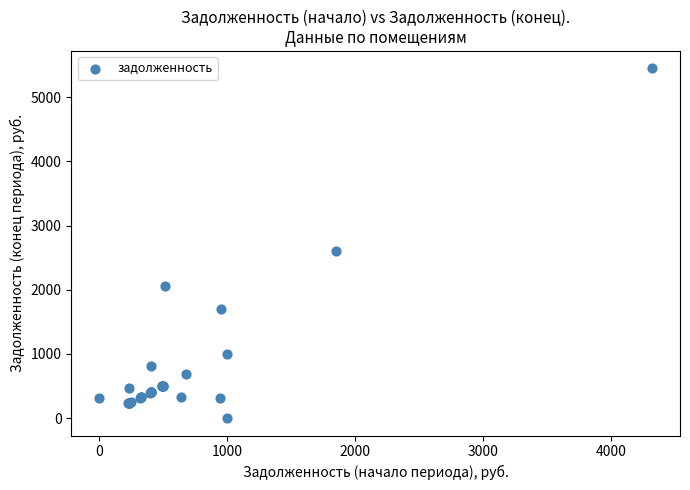

What Y value in the scatter plot is closest to 2725?

2605.7